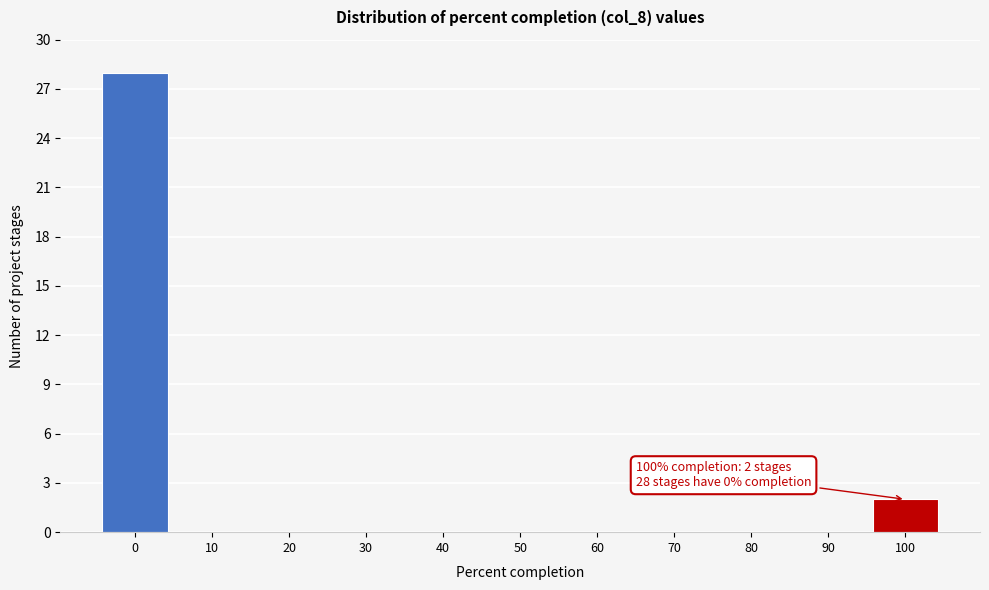

Reading left to right, transcribe all the data shown in this chart.

0=28	10=0	20=0	30=0	40=0	50=0	60=0	70=0	80=0	90=0	100=2